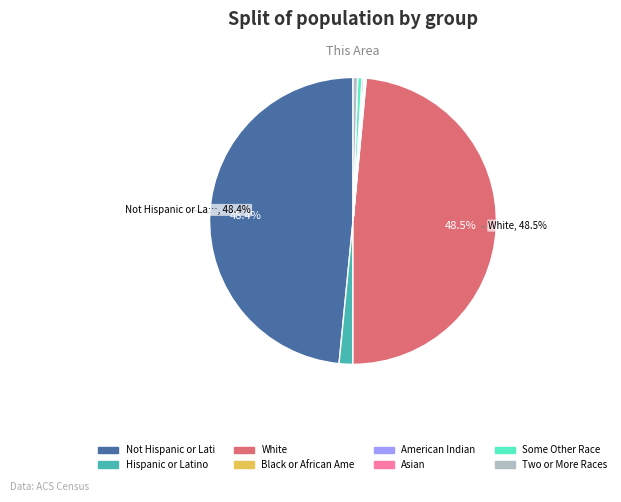

Is there a majority slice in this chart?

No